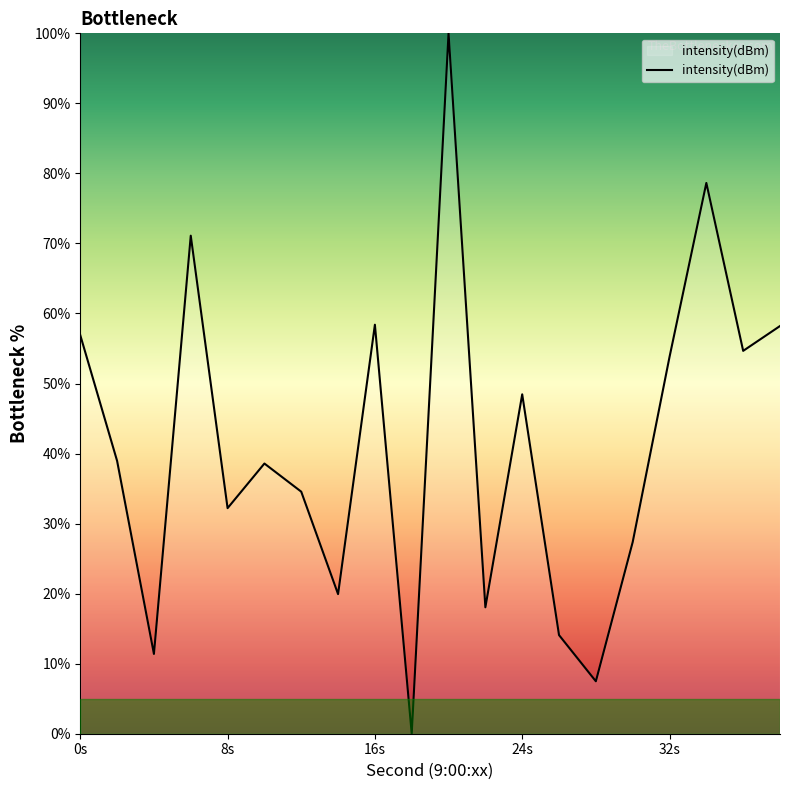

What is the difference between the maximum and minimum values?

100.0